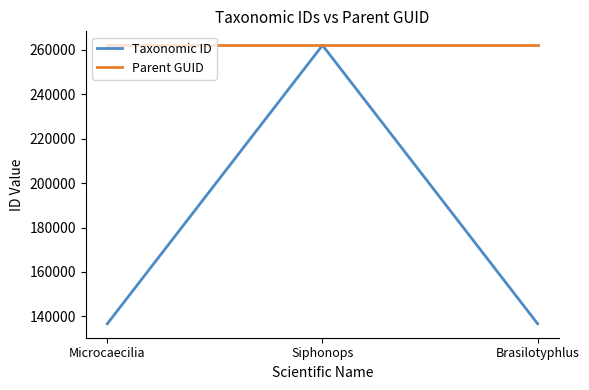

The value of Parent GUID at Siphonops is 374025. True or false?

False